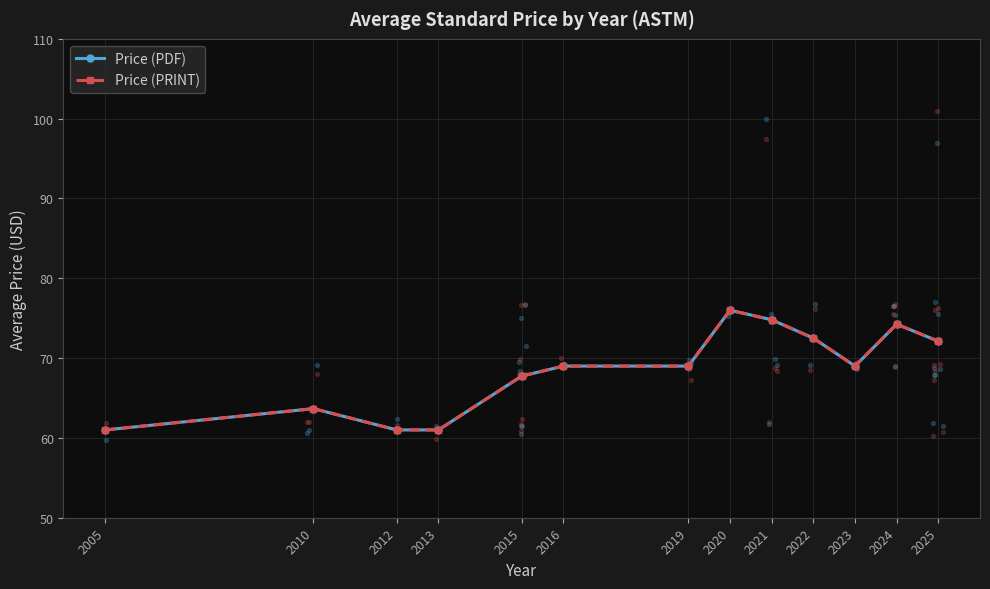

What is the total value across all series at 2015?

135.5